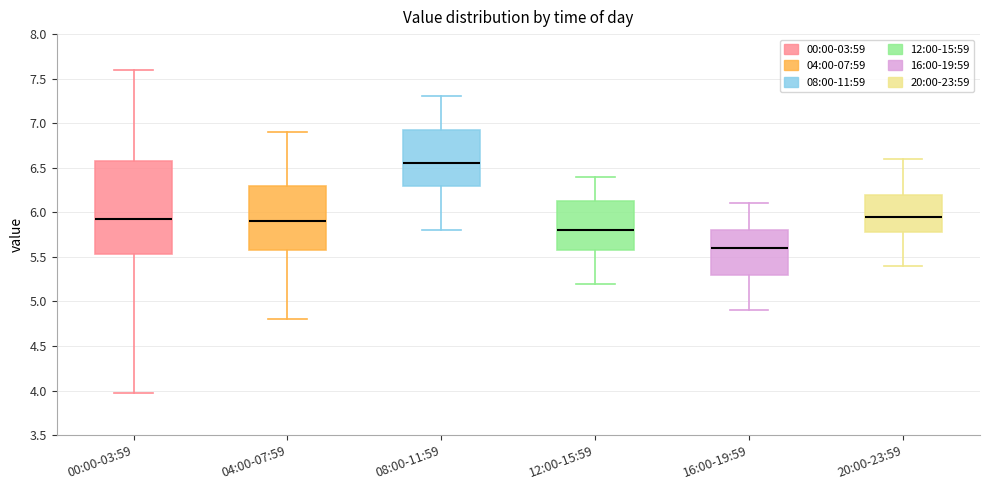

Reading left to right, read every box against the y-axis: the position of its median line, the range the box covers, and the ends of its whiskers. The values are not printed on the chart, so give them approximately, as read against the axis.

00:00-03:59: median 5.90, box 5.55 to 6.55, whiskers 3.95 to 7.60
04:00-07:59: median 5.90, box 5.60 to 6.30, whiskers 4.80 to 6.90
08:00-11:59: median 6.55, box 6.30 to 6.95, whiskers 5.80 to 7.30
12:00-15:59: median 5.80, box 5.60 to 6.15, whiskers 5.20 to 6.40
16:00-19:59: median 5.60, box 5.30 to 5.80, whiskers 4.90 to 6.10
20:00-23:59: median 5.95, box 5.80 to 6.20, whiskers 5.40 to 6.60